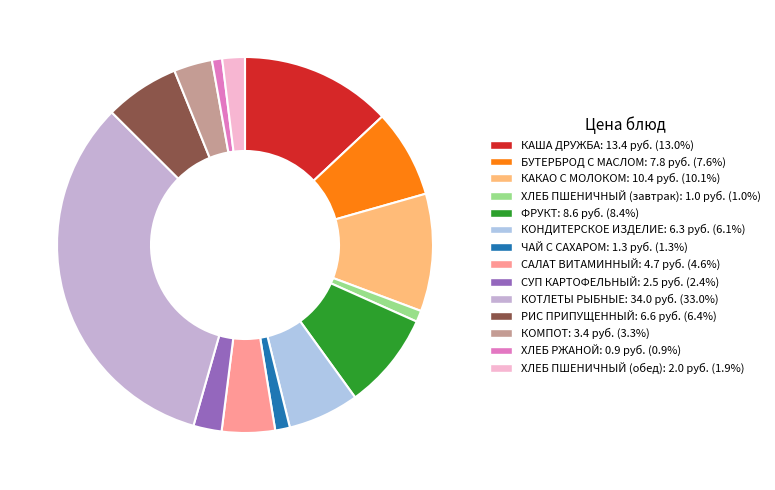

To the nearest percent, what portion does КАША ДРУЖБА represent?

13%